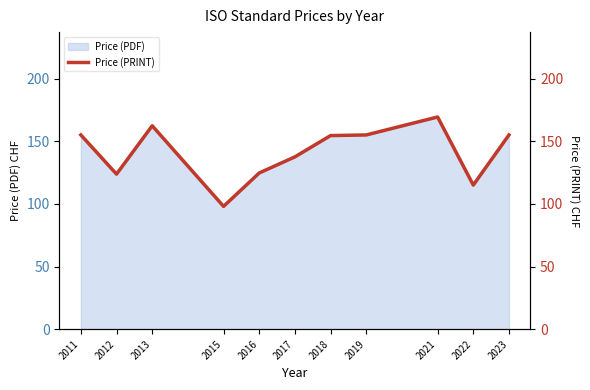

What is the difference between the values at 2011 and 2013?

7.3